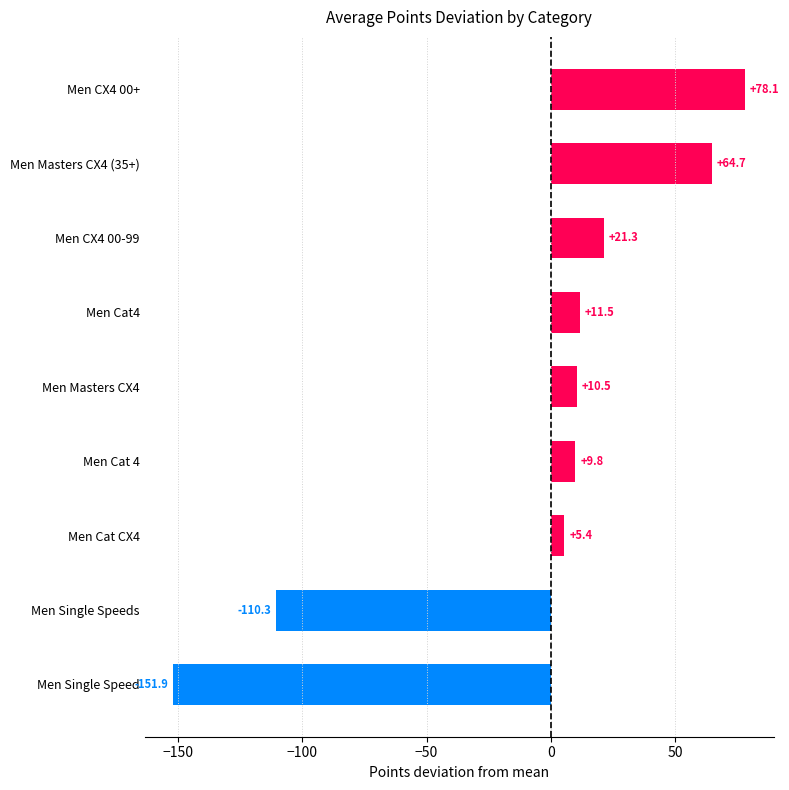

List the labels in order of value, largest first.

Men CX4 00+, Men Masters CX4 (35+), Men CX4 00-99, Men Cat4, Men Masters CX4, Men Cat 4, Men Cat CX4, Men Single Speeds, Men Single Speed